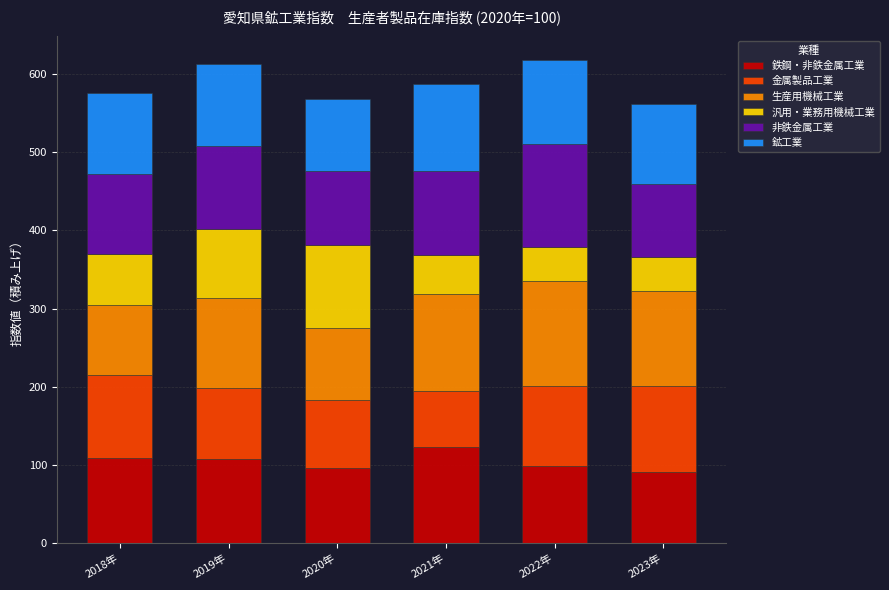

What is the total value across all series at 2019年?

612.2